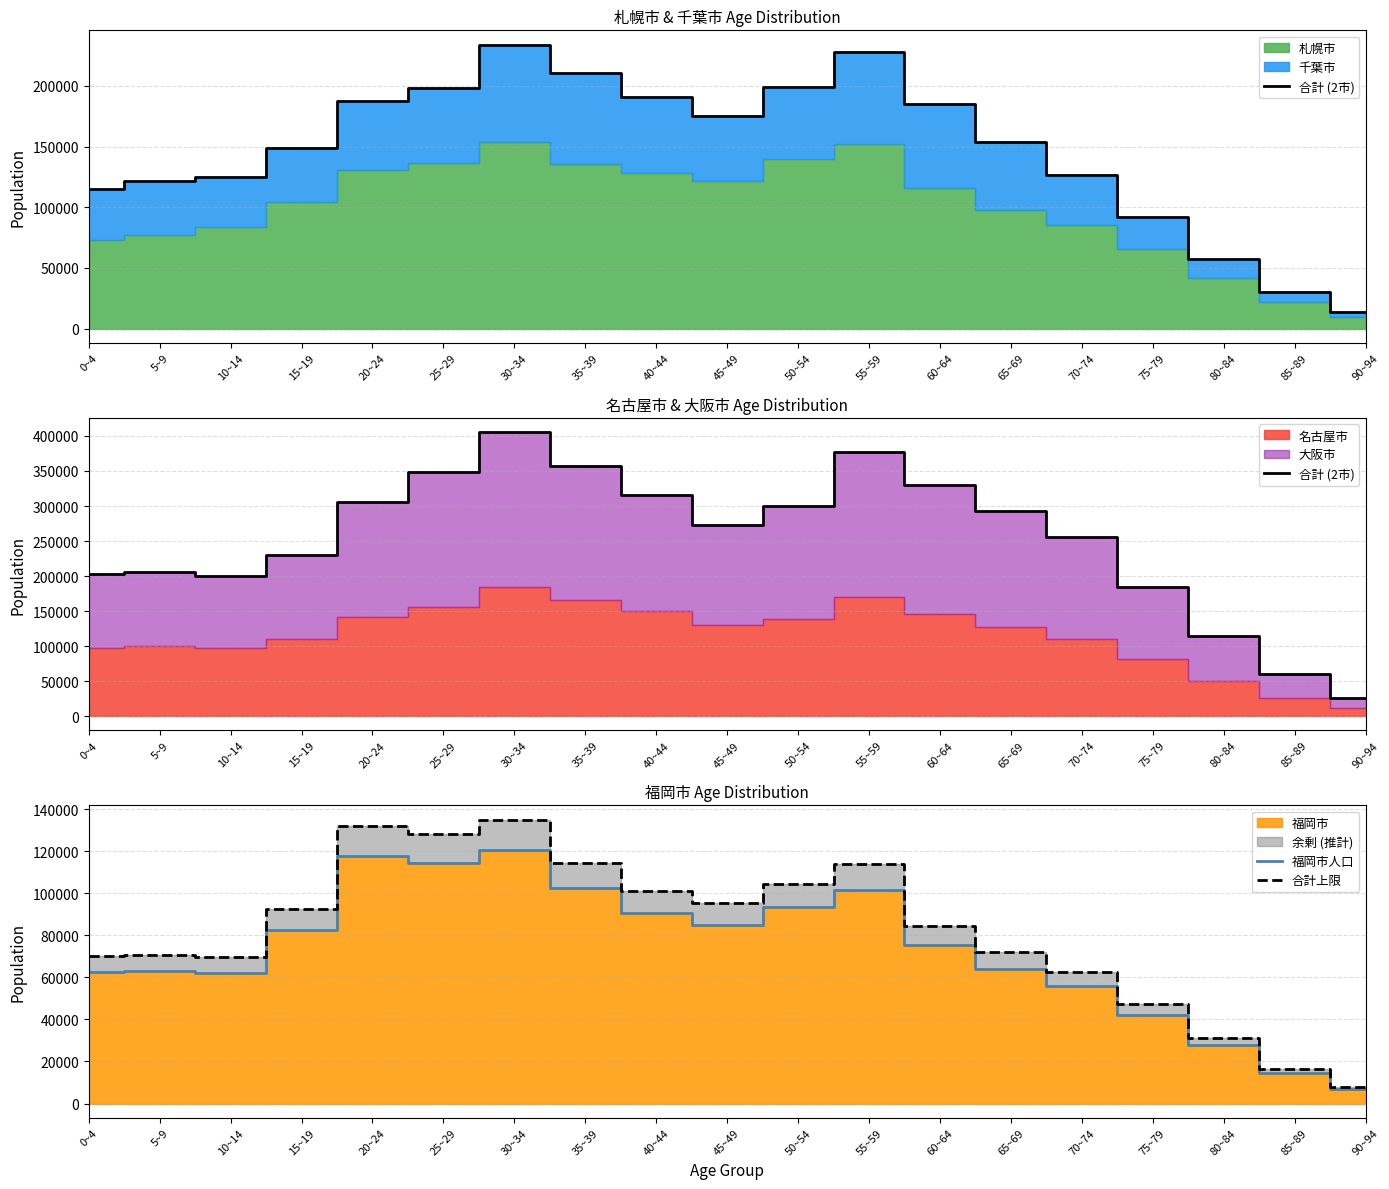

Where is the first local maximum for 合計 (2市)?

5~9